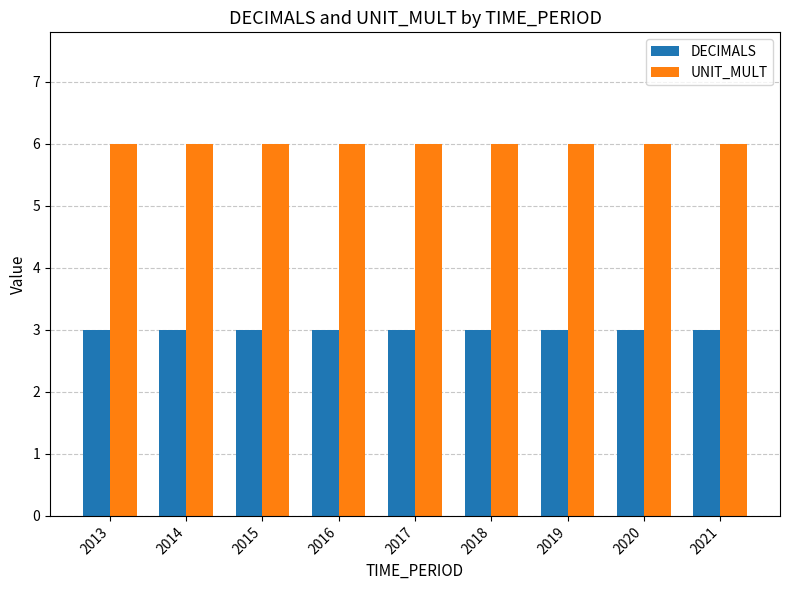

What is the value of the UNIT_MULT bar at the 7th from the left?

6